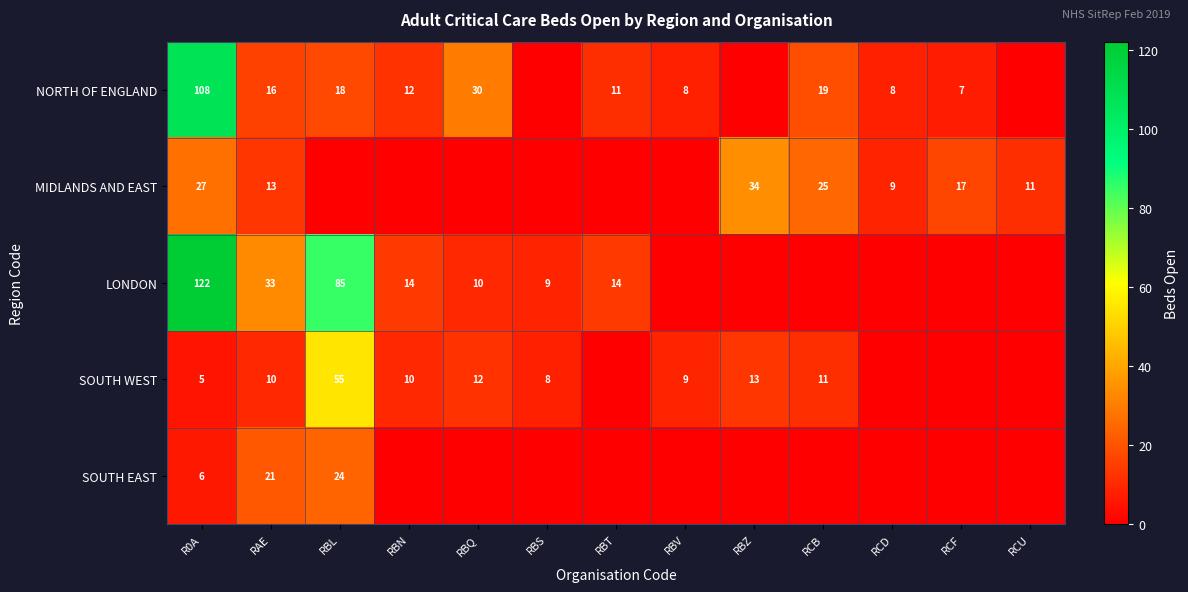

Is it true that MIDLANDS AND EAST equals 9 at RCD?

True